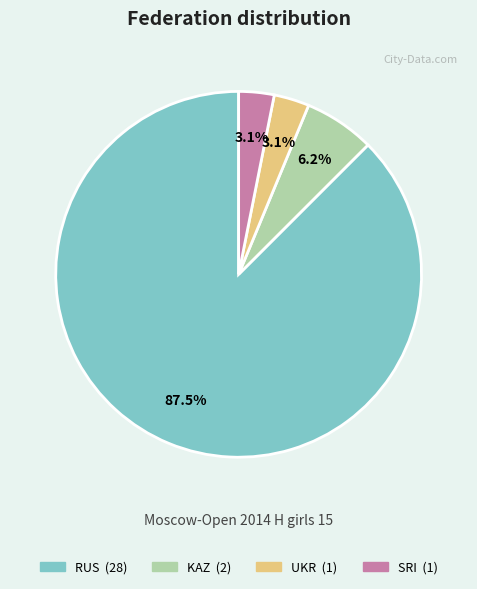

What percentage is NOT represented by UKR?

96.9%